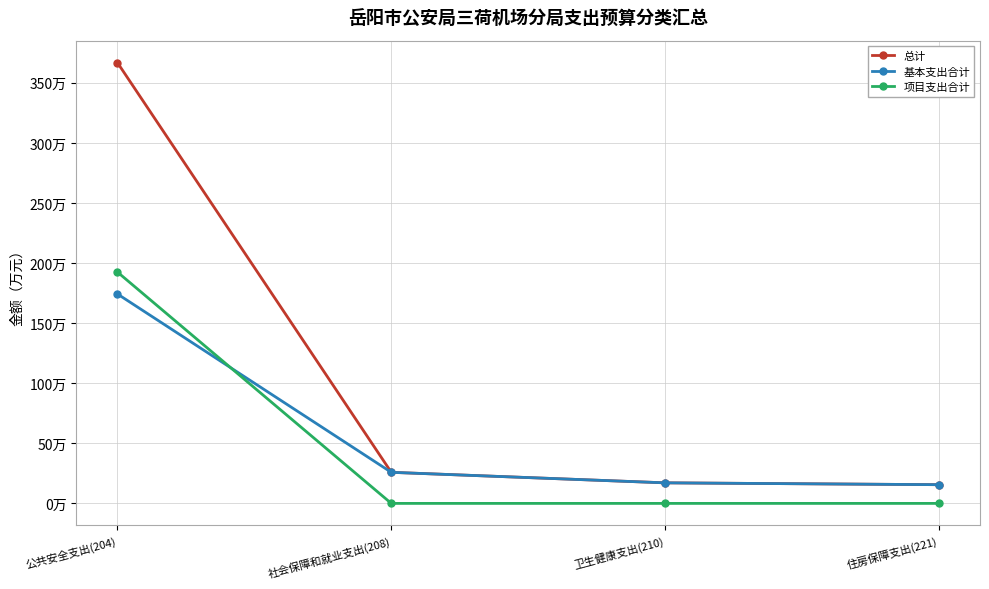

Where is 基本支出合计 nearest to the value 94?

社会保障和就业支出(208)